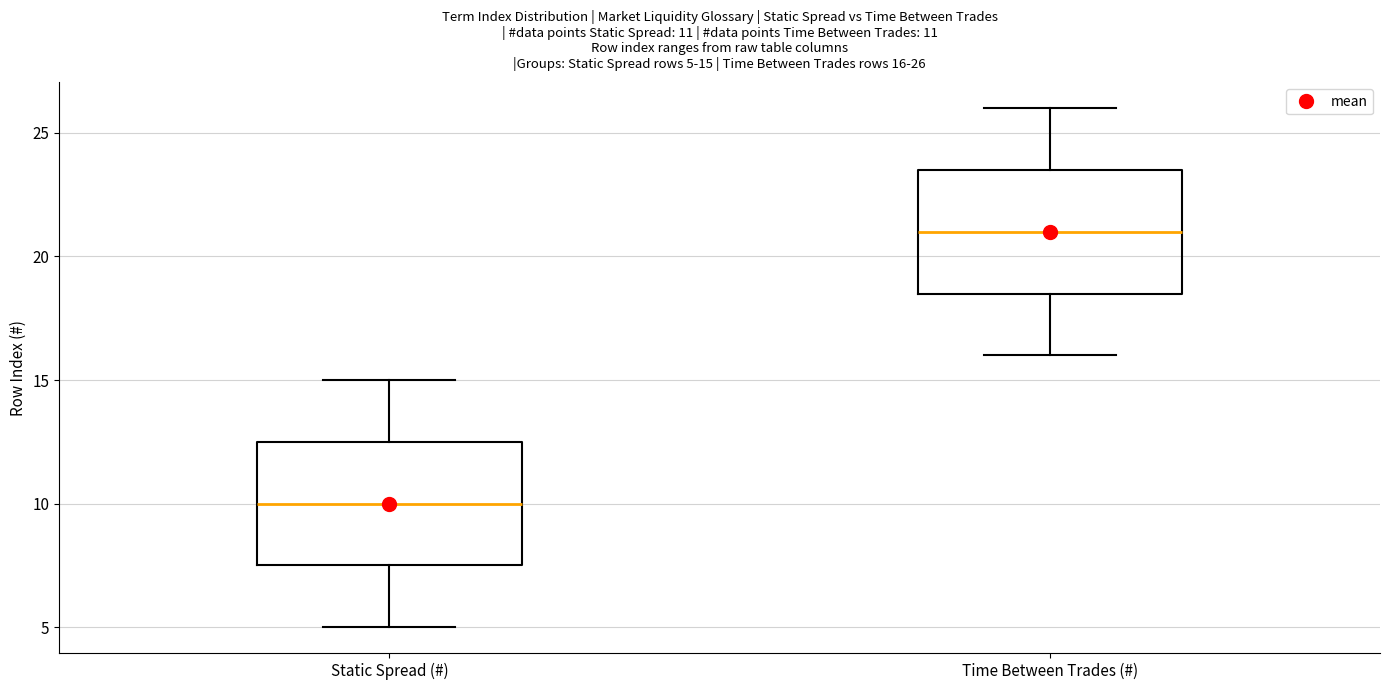

Which box has the highest median line?

Time Between Trades (#)